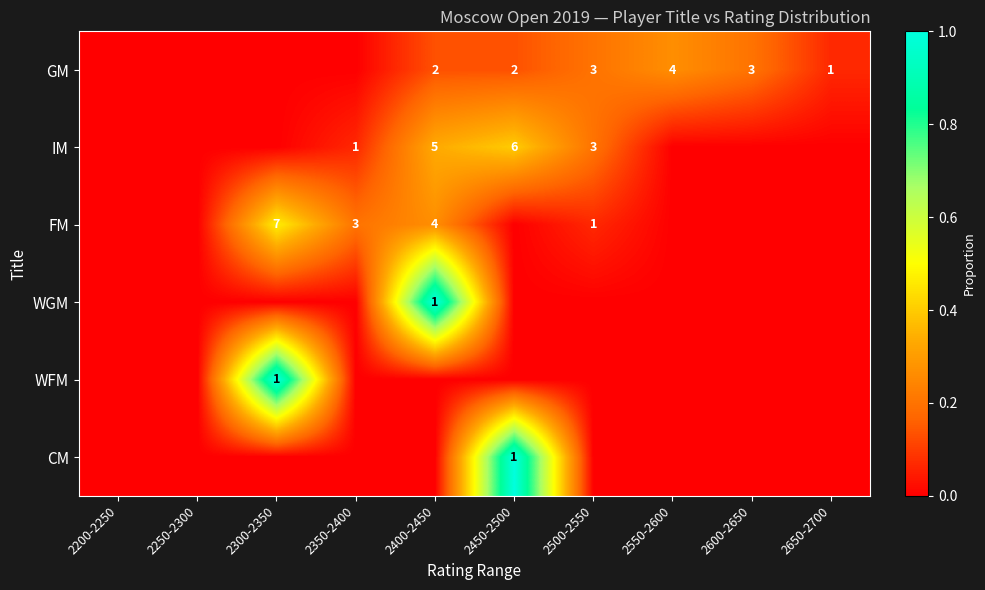

What is the difference between the IM values at 2350-2400 and 2400-2450?

0.3